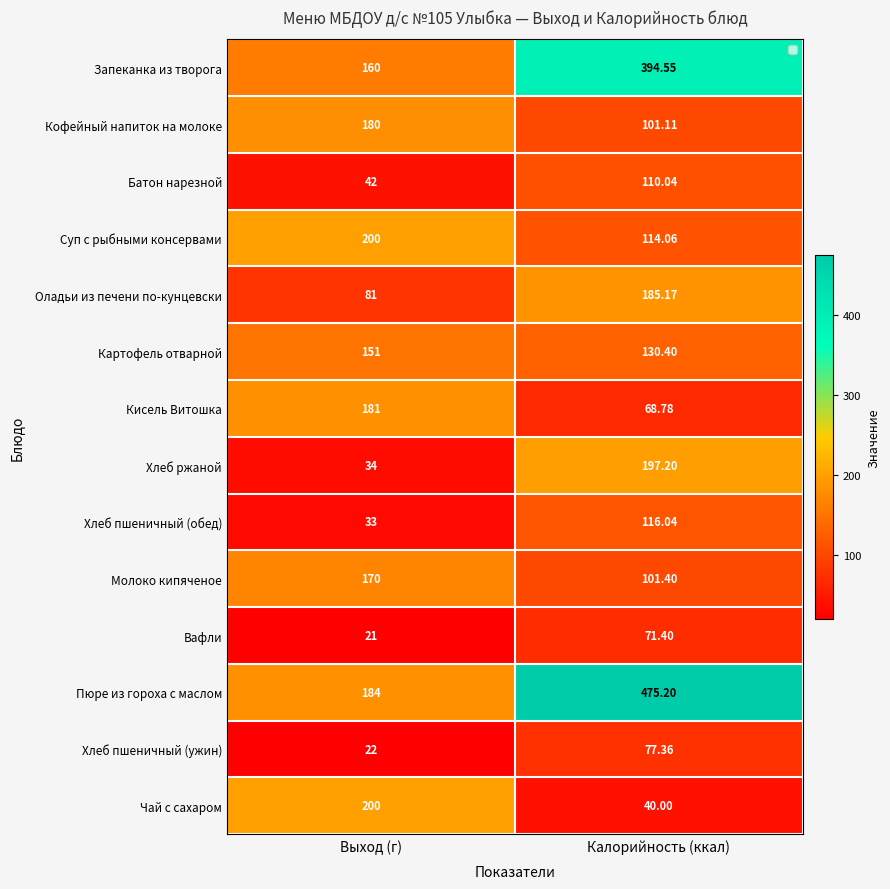

What is the difference between the maximum and minimum values in the Пюре из гороха с маслом series?

291.2